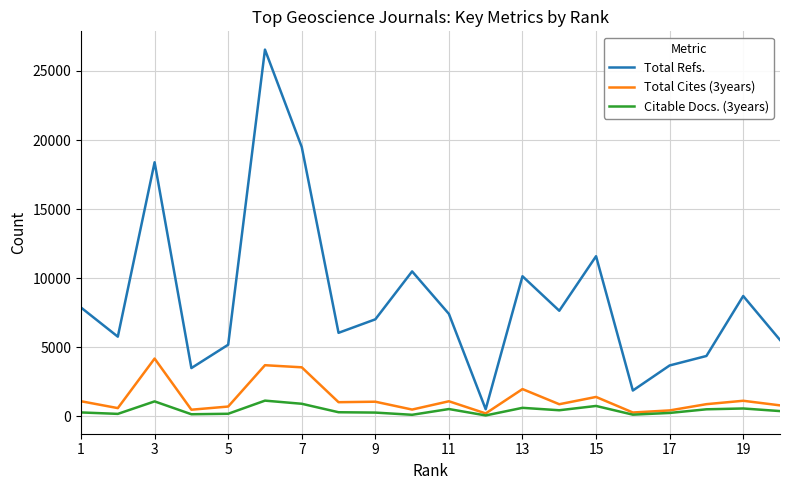

List the series in order of their peak value, highest first.

Total Refs., Total Cites (3years), Citable Docs. (3years)